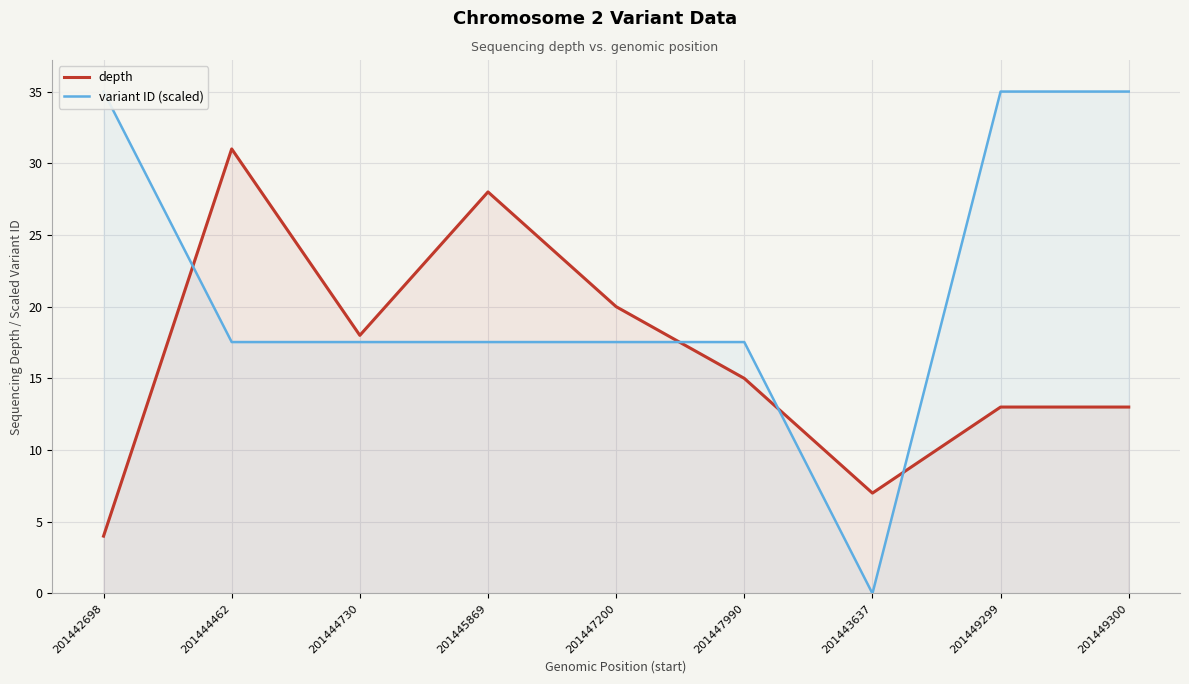

What is the label of the 4th point from the right?

201447990